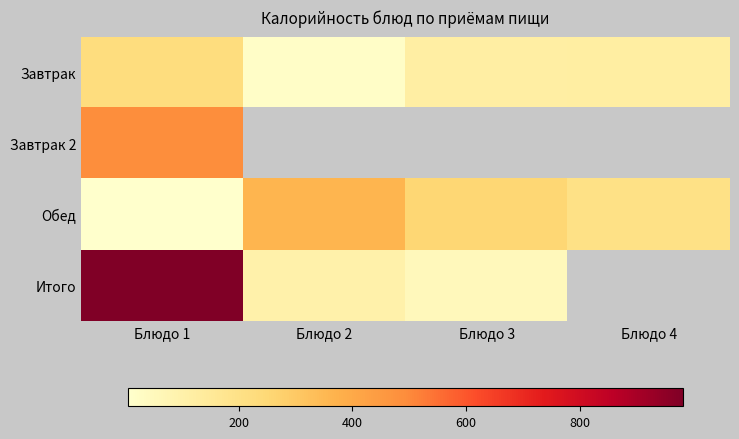

Which series changed the most between Блюдо 1 and Блюдо 2?

Итого